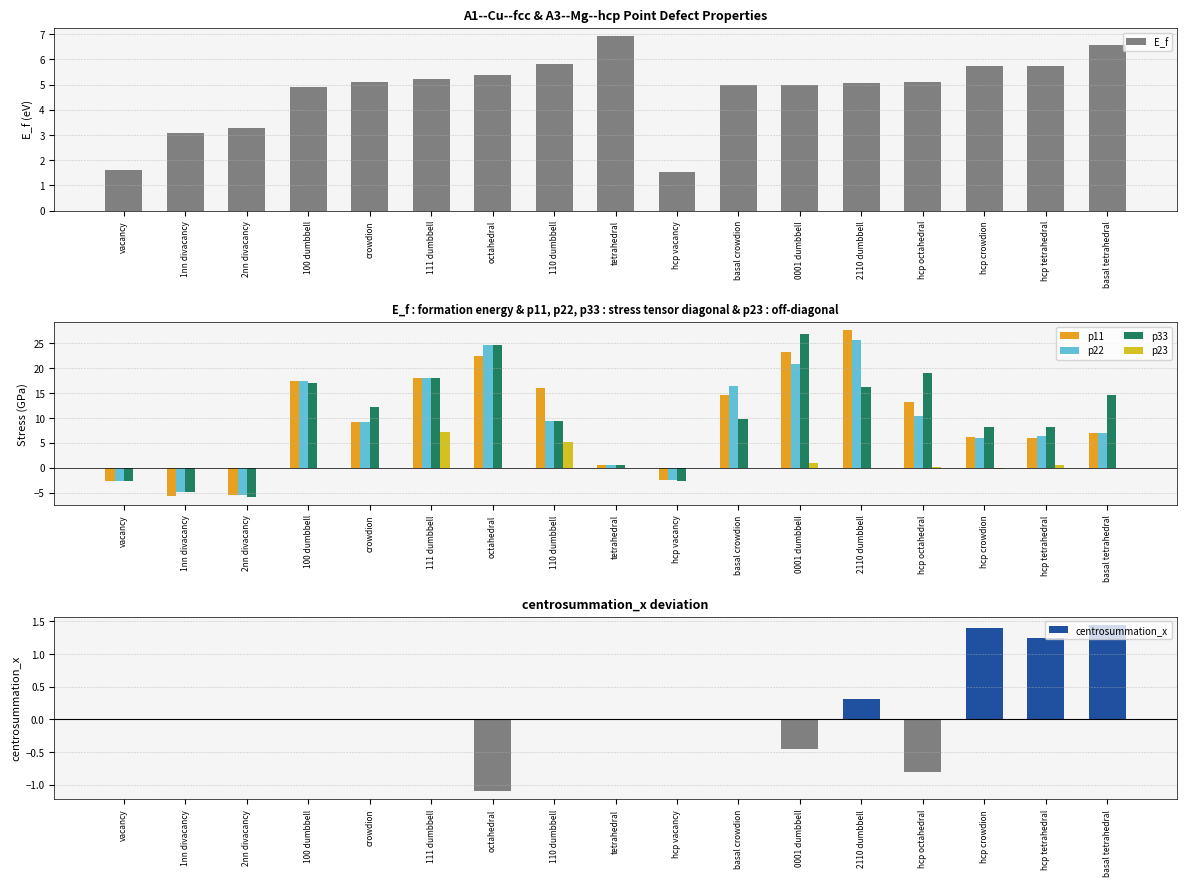

Is it true that p33 equals 9.7 at basal crowdion?

True